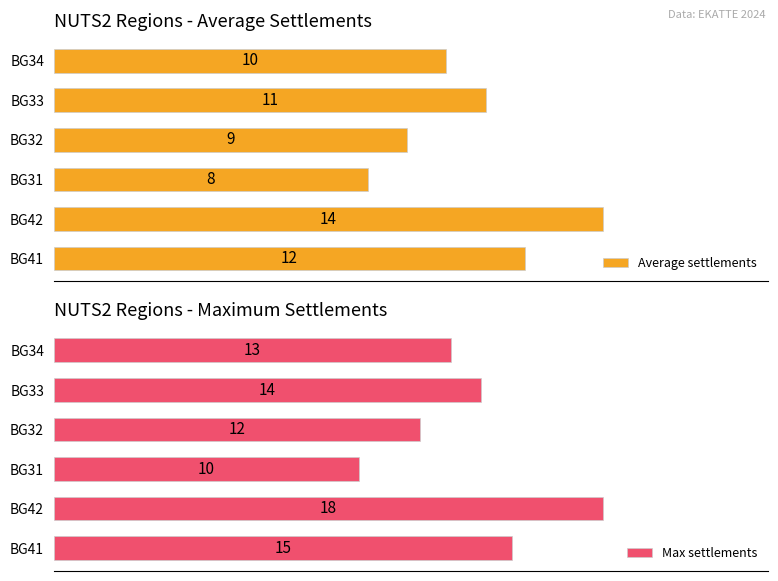

What is the maximum value for Average settlements?

14